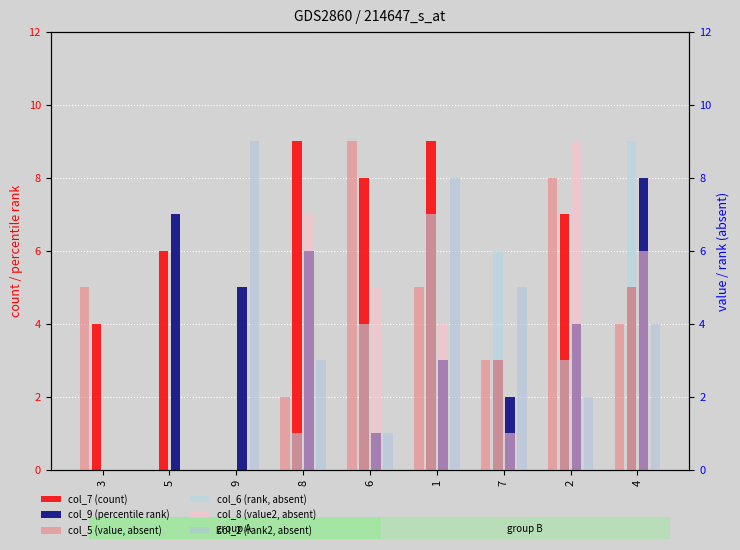

What is the label of the 7th bar from the right?

9